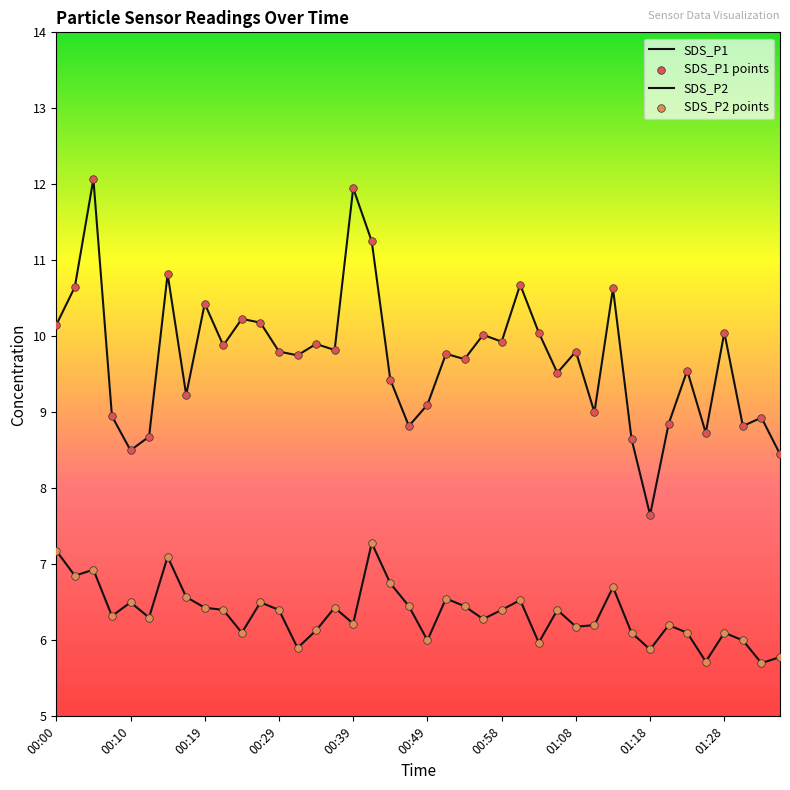

Which series has the largest total across all categories?

SDS_P1